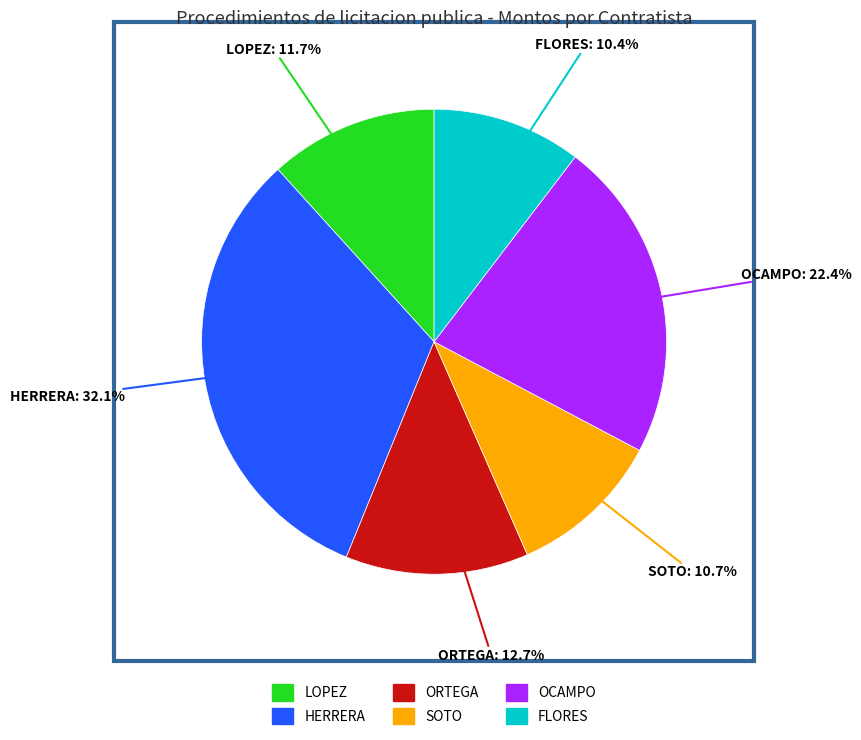

Is there a majority slice in this chart?

No